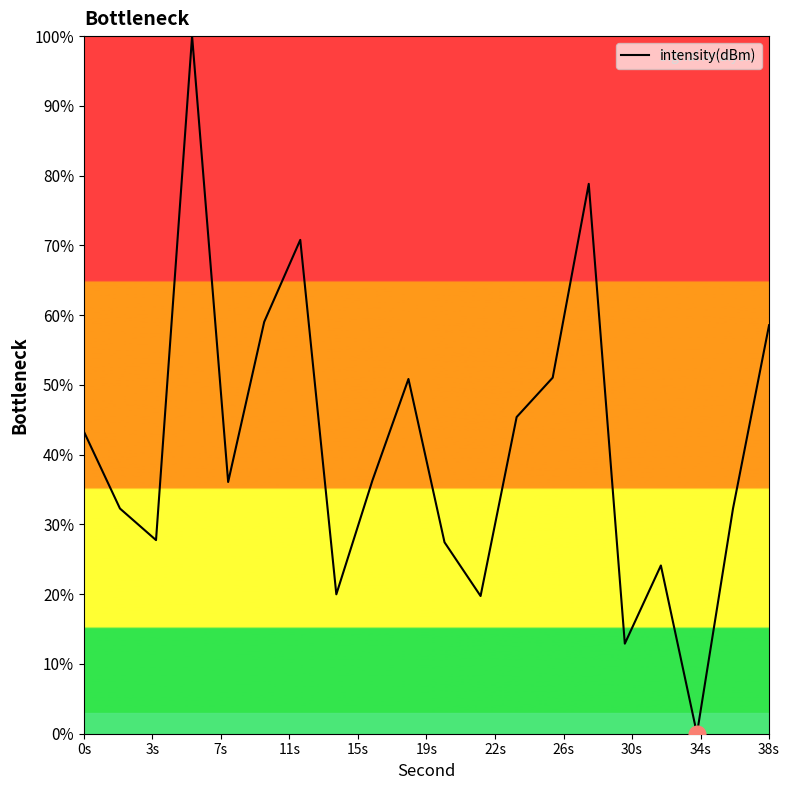

What is the maximum value shown in the chart?

100.0